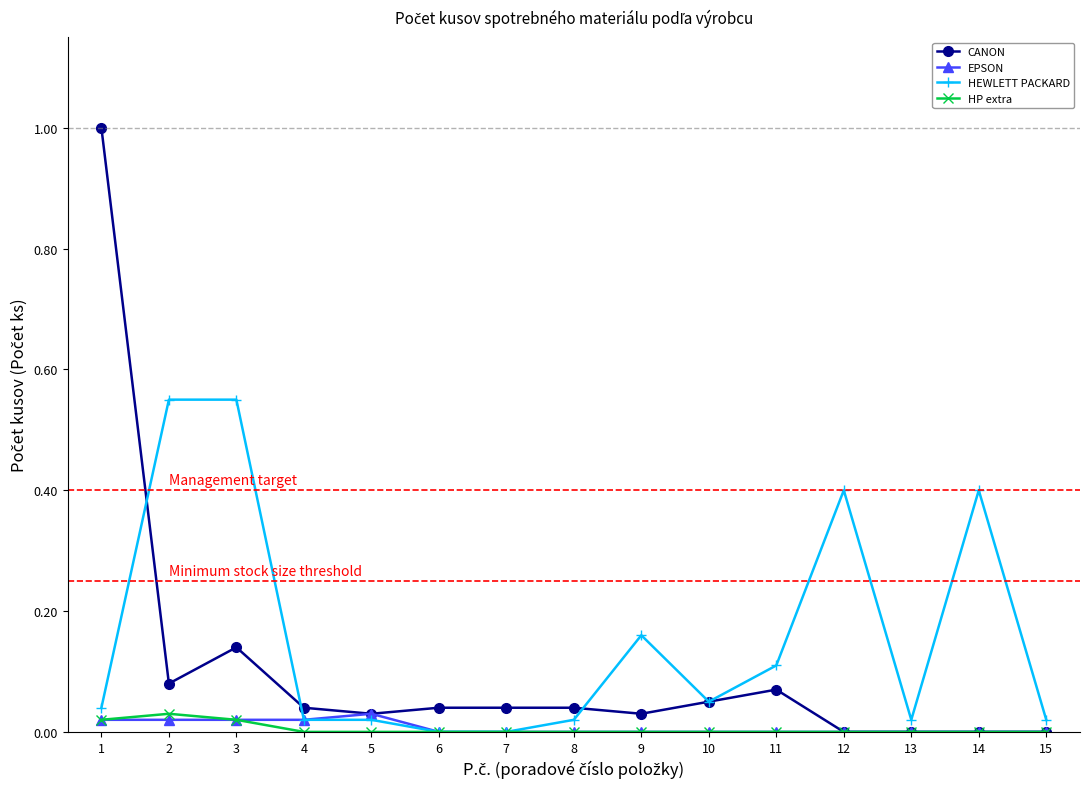

At how many categories does at least one series exceed 0?

15